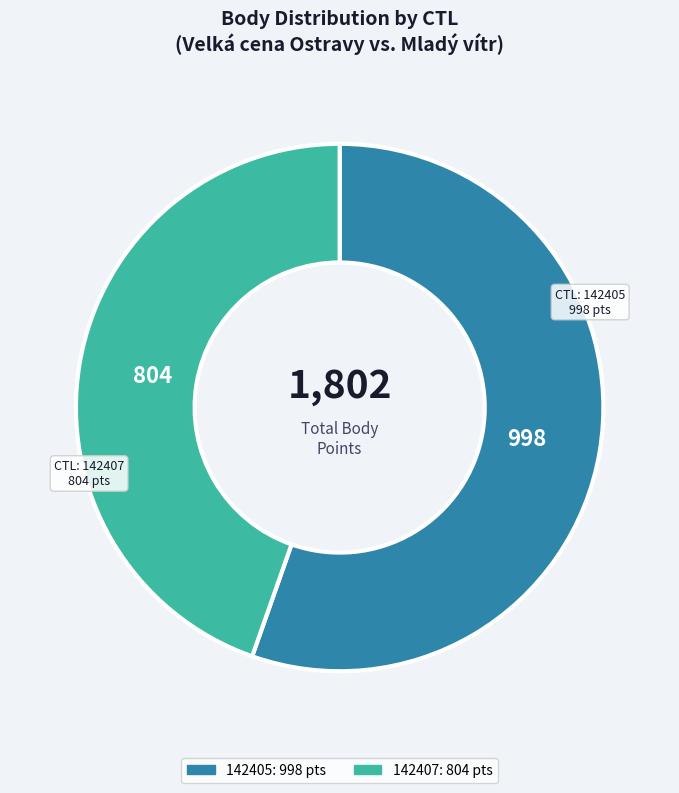

What is the majority slice?

142405